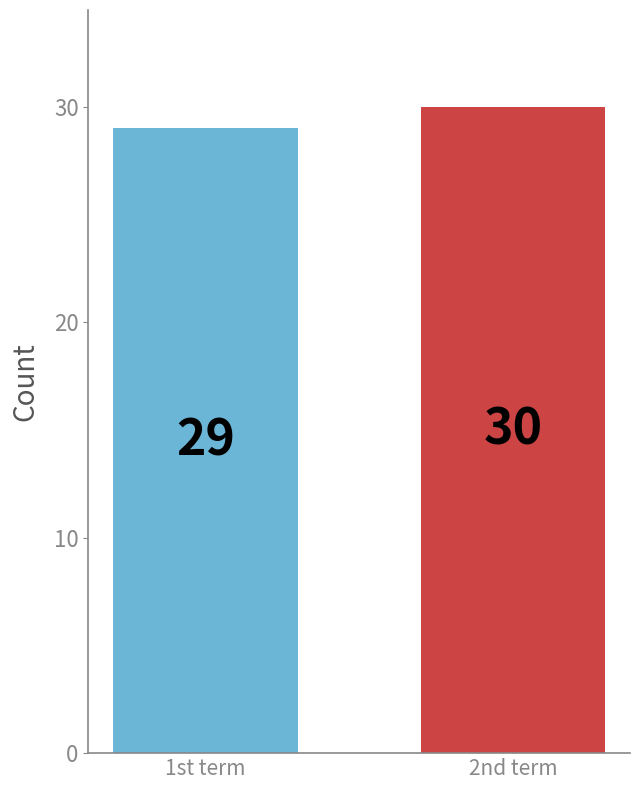

What is the value of the 1st bar from the left?

29